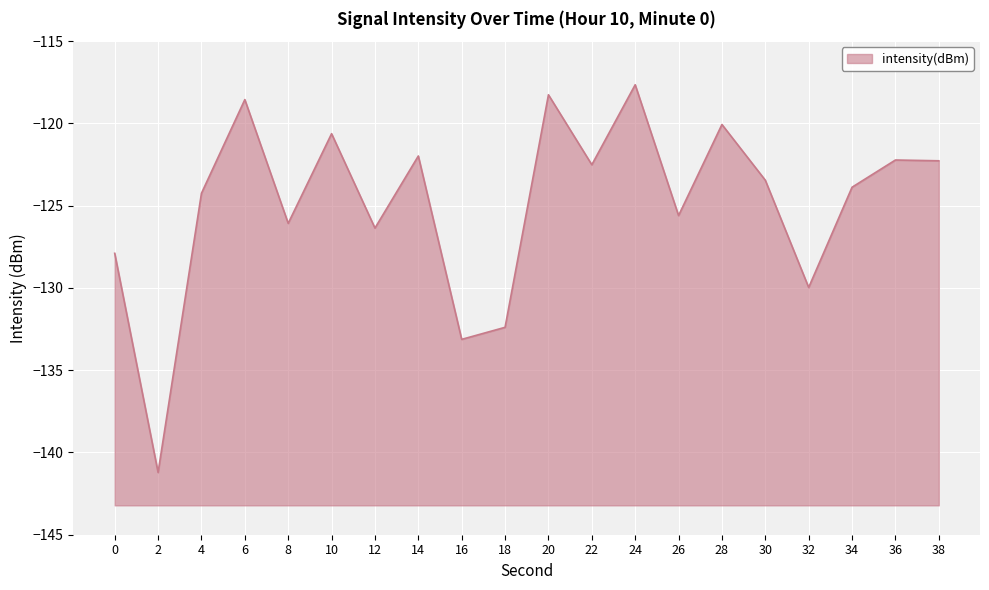

The value at 38 is -203.1. True or false?

False